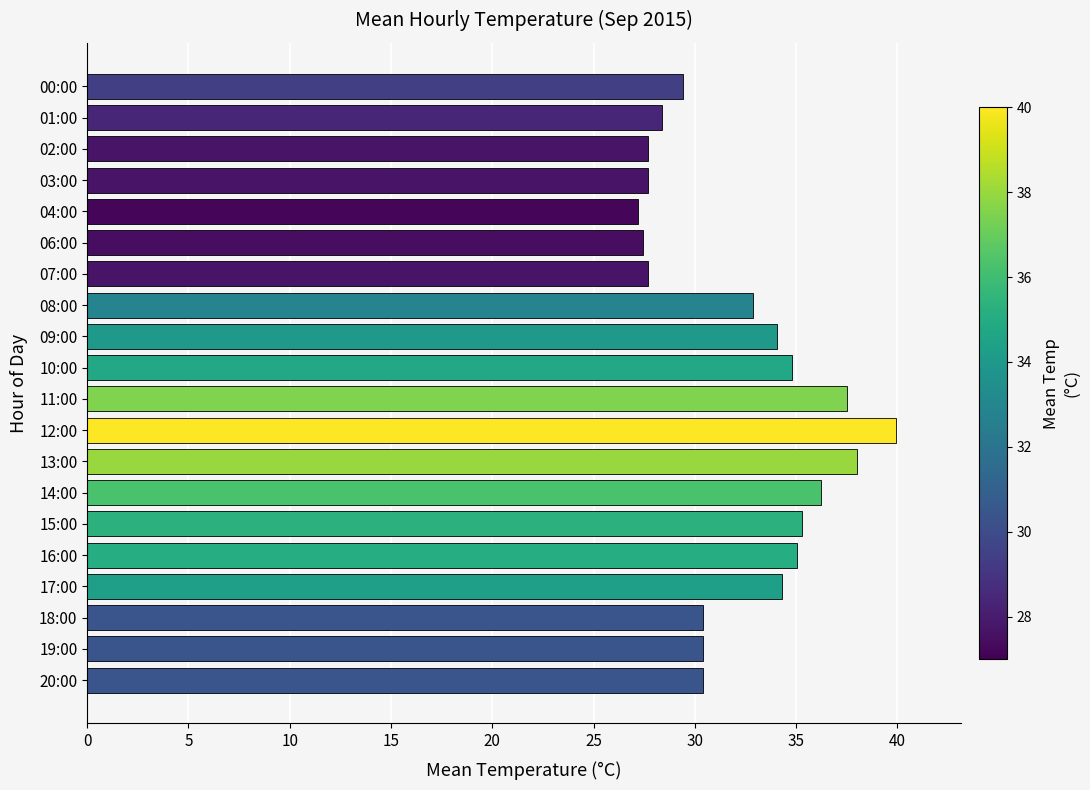

Which category has the highest value across all series?

12:00